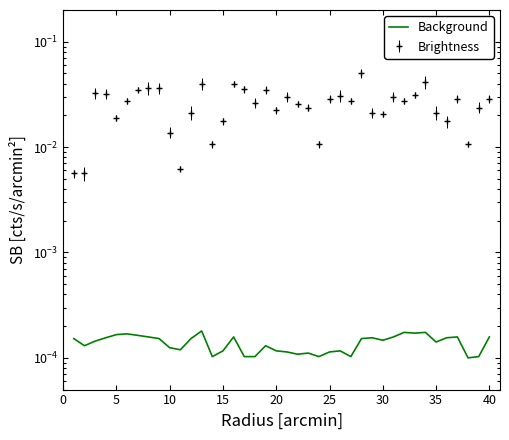

How many lines are shown in the chart?

1